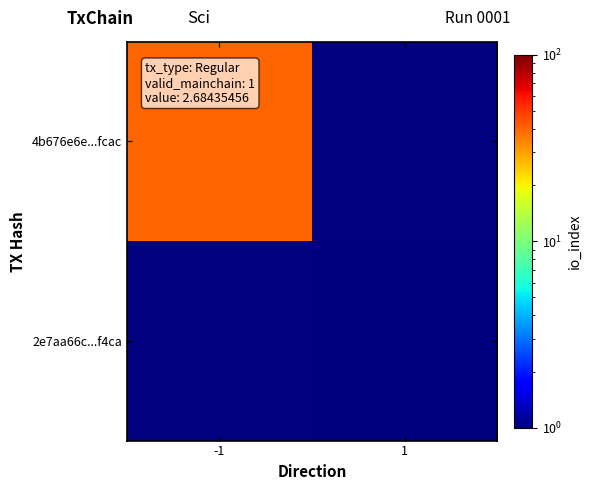

Read the 2e7aa66c...f4ca value at 1.

1.0